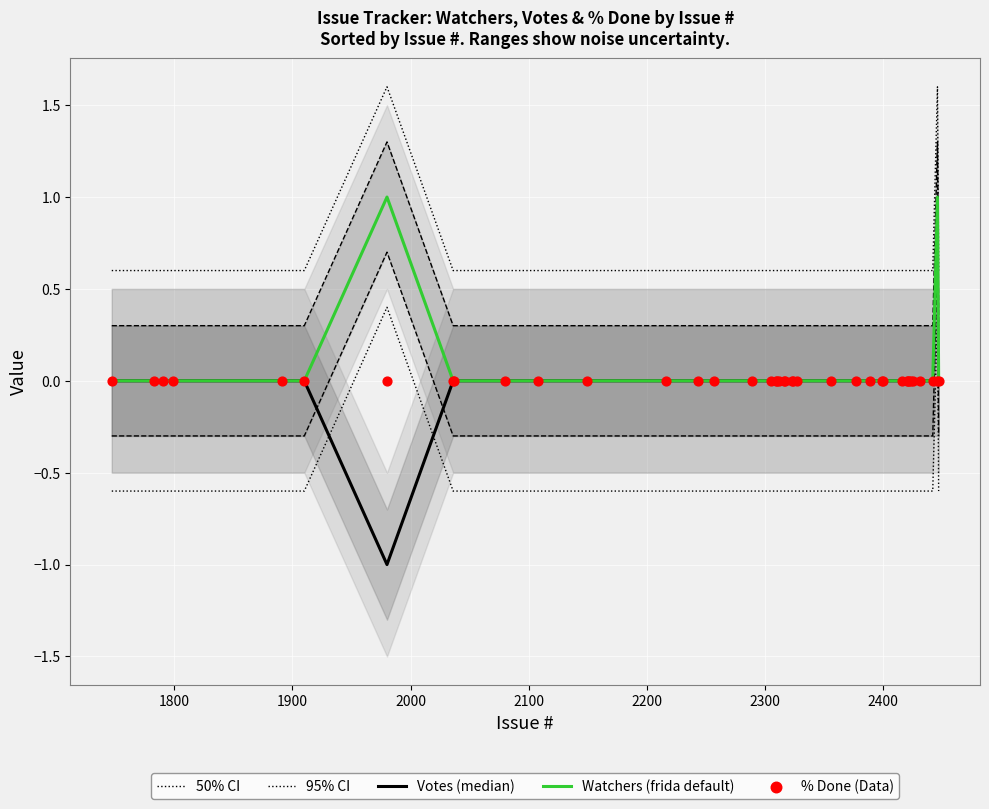

What are all the series names shown in the legend?

50% CI, 95% CI, Votes (median), Watchers (frida default), % Done (Data)